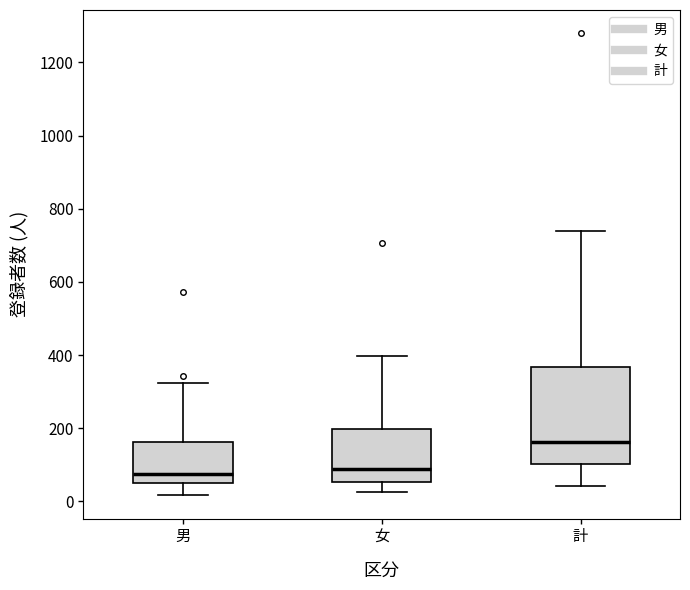

Reading left to right, read every box against the y-axis: the position of its median line, the range the box covers, and the ends of its whiskers. The values are not printed on the chart, so give them approximately, as read against the axis.

男: median 80, box 60 to 160, whiskers 20 to 320
女: median 80, box 60 to 200, whiskers 20 to 400
計: median 160, box 100 to 360, whiskers 40 to 740